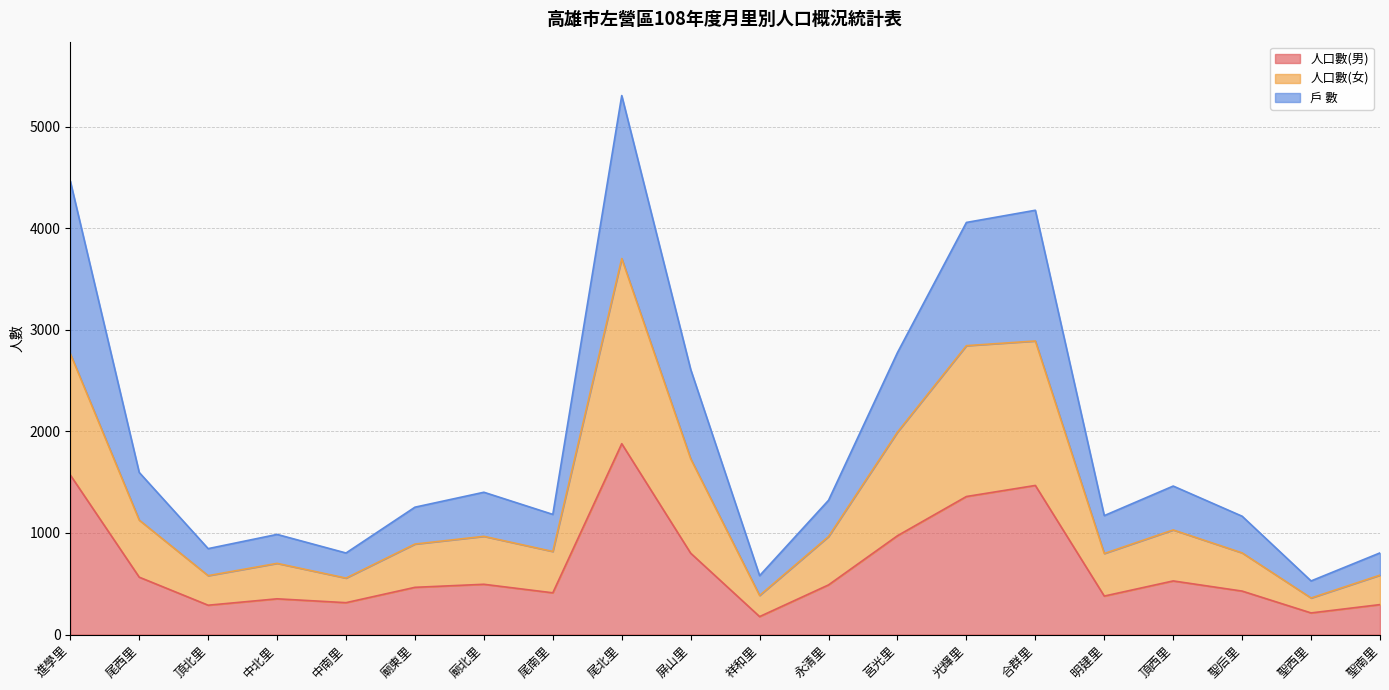

At which label is 人口數(男) closest to 1028?

莒光里